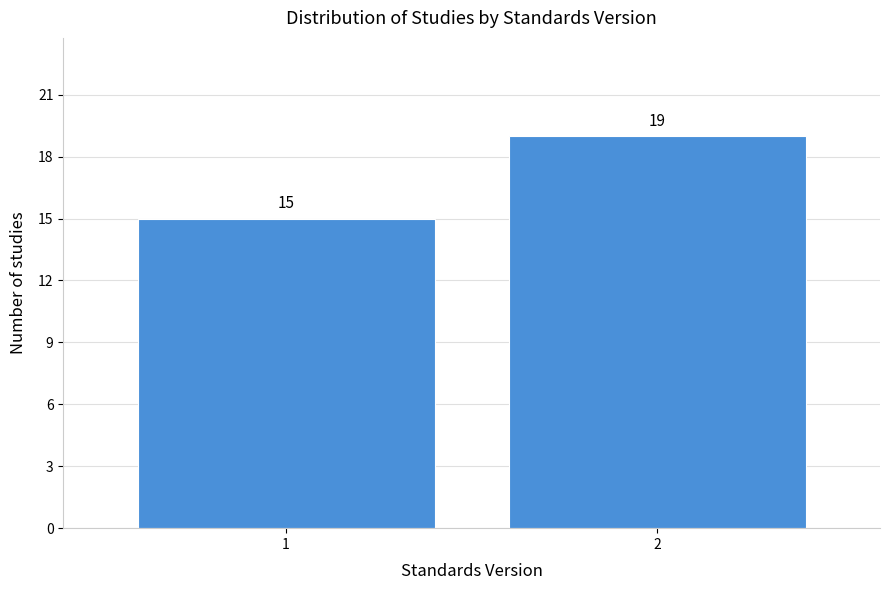

Reading left to right, extract all data points from this chart.

15	19